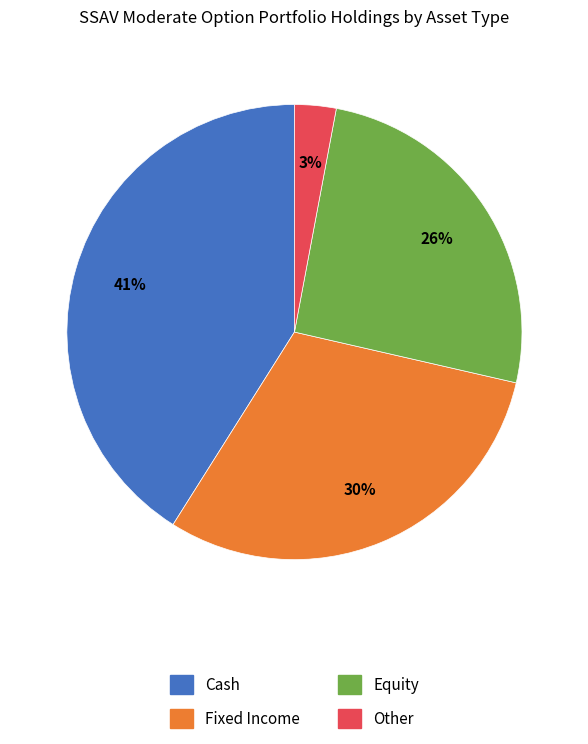

How many slices are in this pie chart?

4